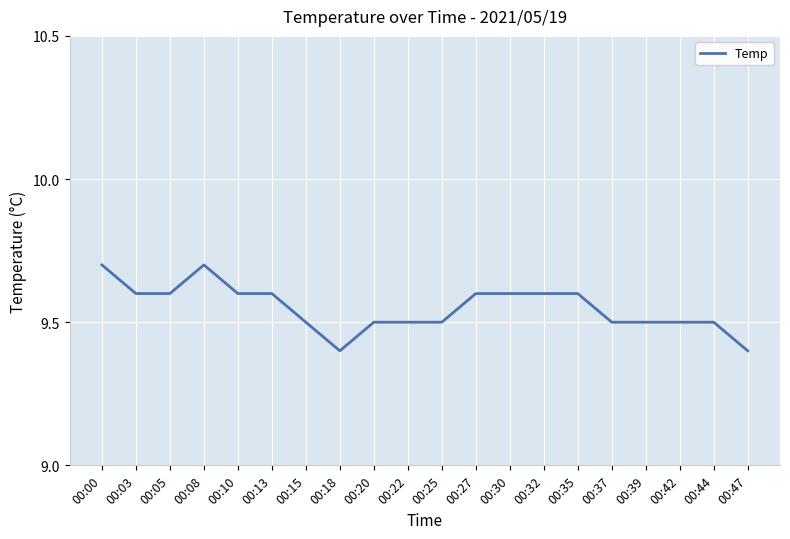

What is the greatest value displayed?

9.7